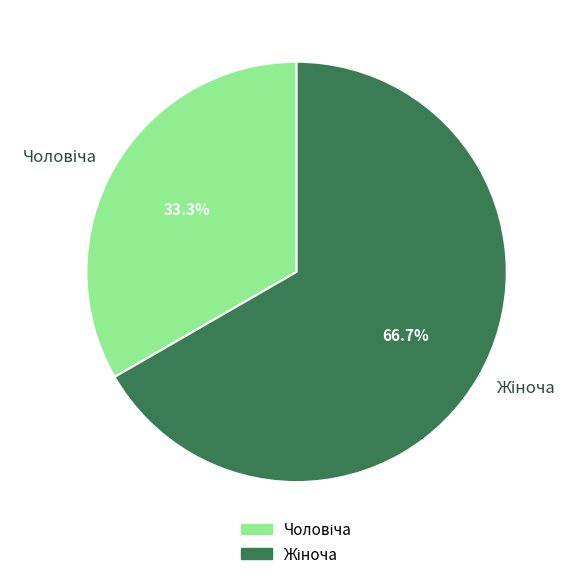

Is there any slice that represents more than half of the pie?

Yes